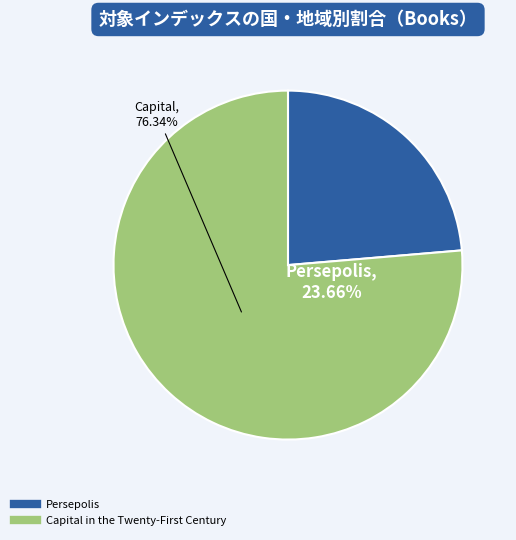

Which slice is the largest?

Capital in the Twenty-First Century